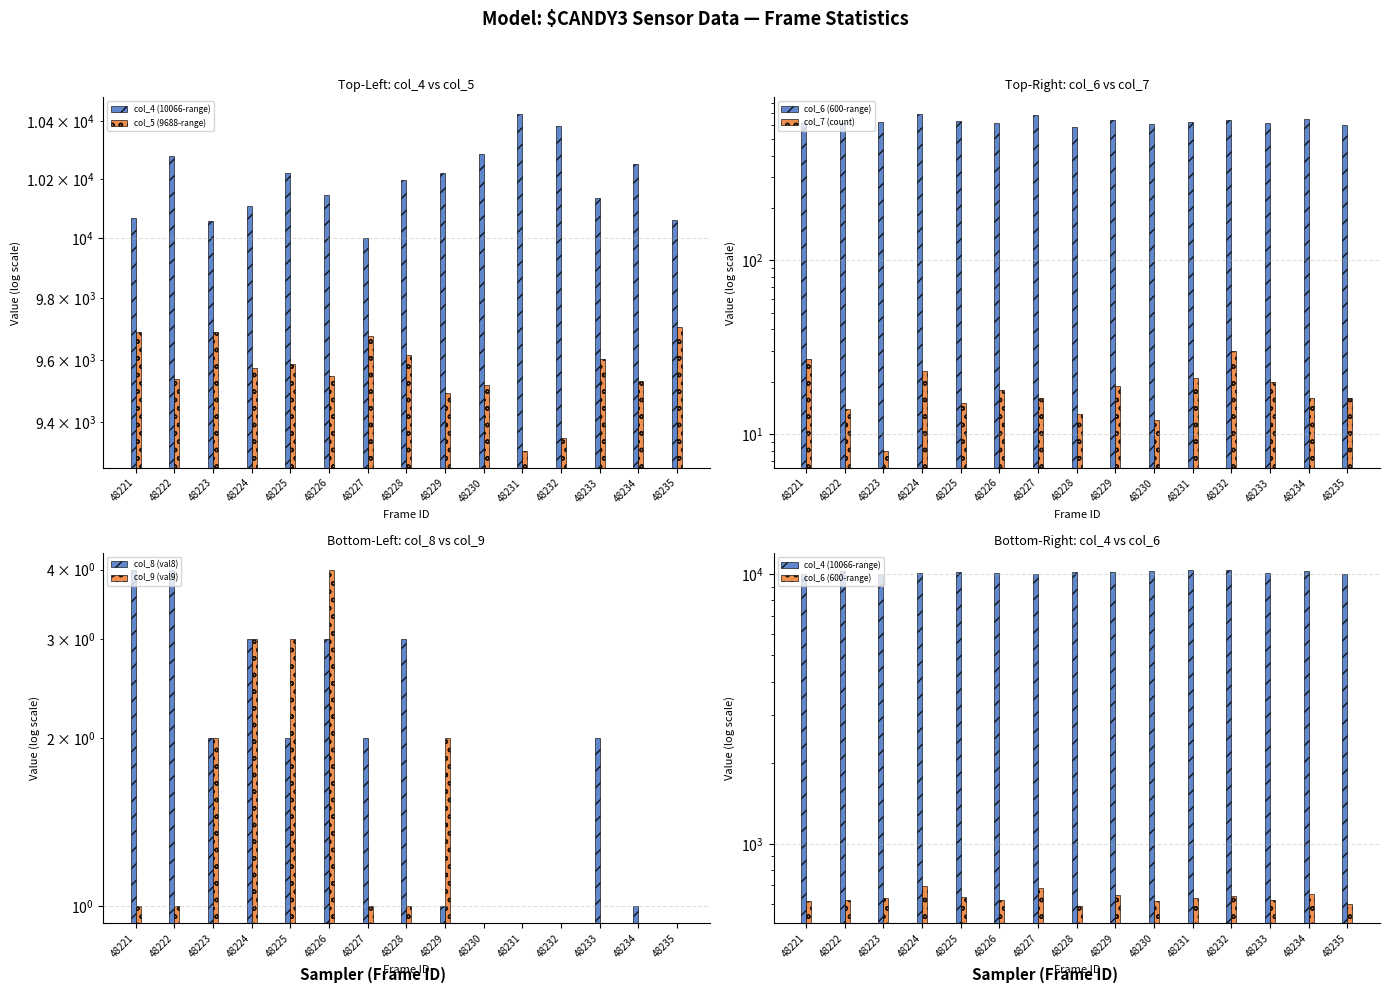

What value does the col_7 (count) series have at 48221, to the nearest 10?

30